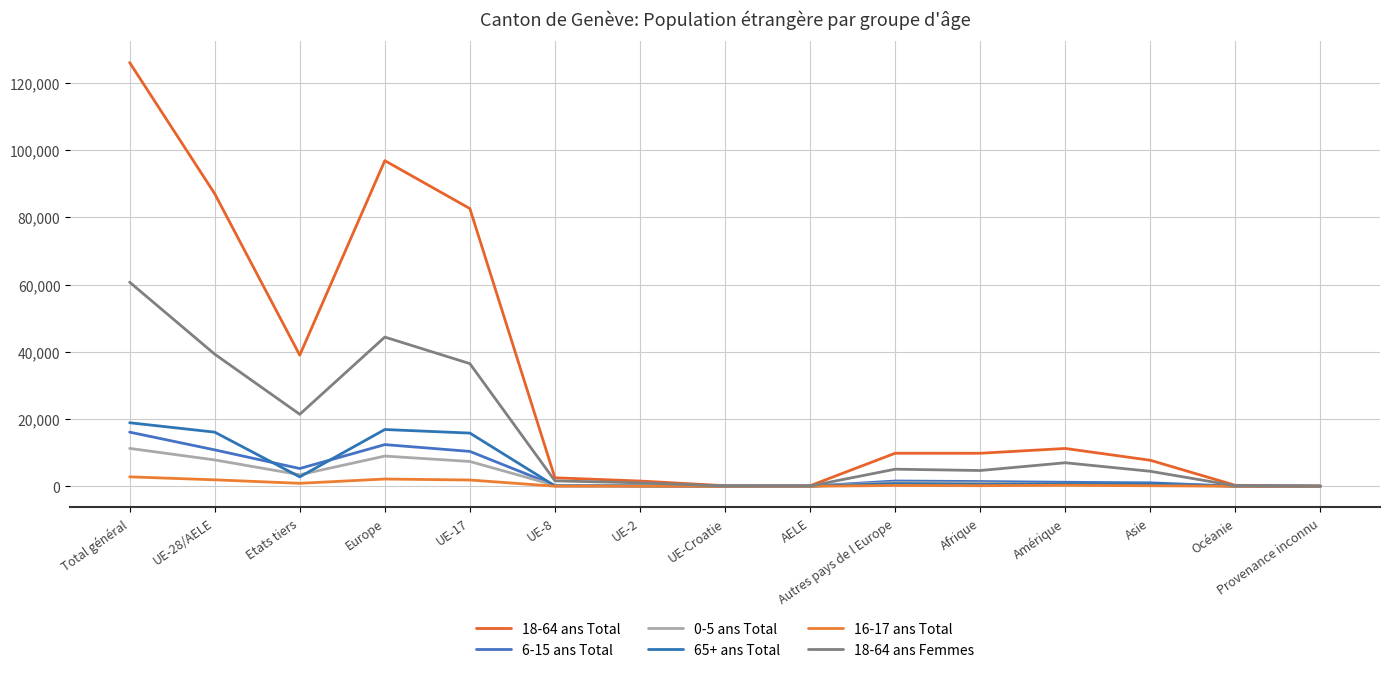

How many lines are shown in the chart?

6